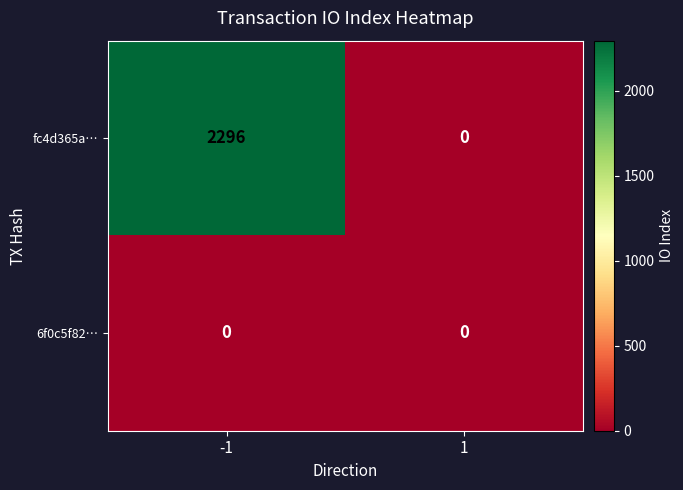

At how many categories does at least one series exceed 743?

1